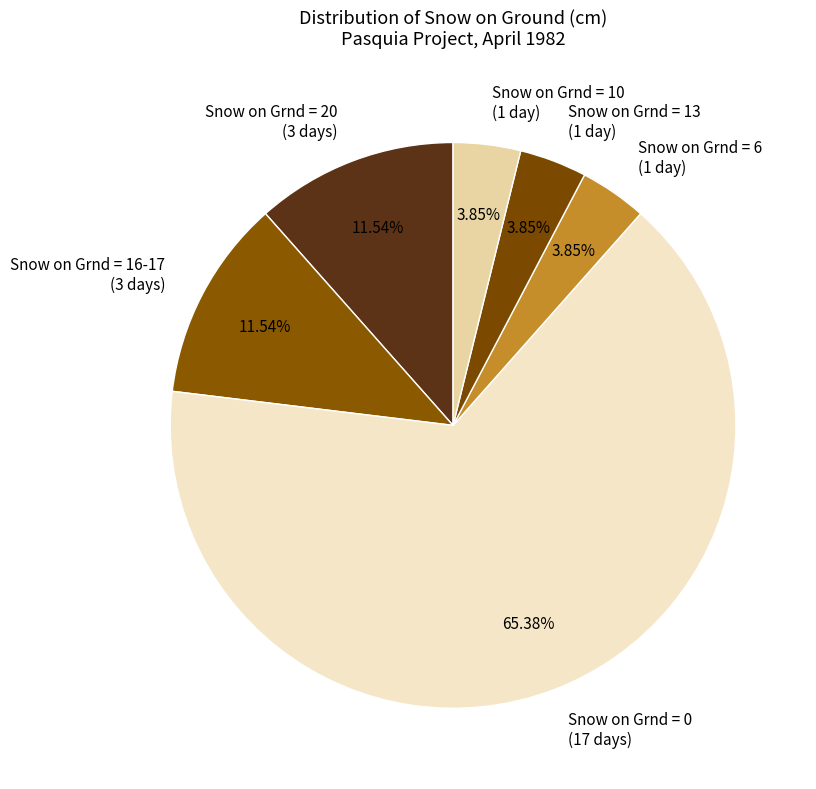

Does Snow on Grnd = 0 (17 days) represent more than half of the total?

Yes